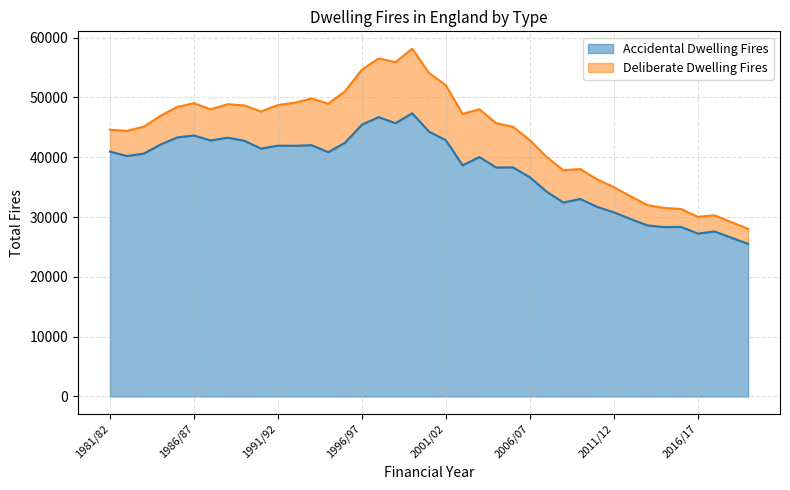

Rank the categories by value from highest to lowest.

1999/00, 1997/98, 1998/99, 1996/97, 2000/01, 1986/87, 1985/86, 1988/89, 2001/02, 1987/88, 1989/90, 1995/96, 1984/85, 1993/94, 1991/92, 1992/93, 1990/91, 1981/82, 1994/95, 1983/84, 1982/83, 2003/04, 2002/03, 2005/06, 2004/05, 2006/07, 2007/08, 2009/10, 2008/09, 2010/11, 2011/12, 2012/13, 2013/14, 2015/16, 2014/15, 2017/18, 2016/17, 2018/19, 2019/20